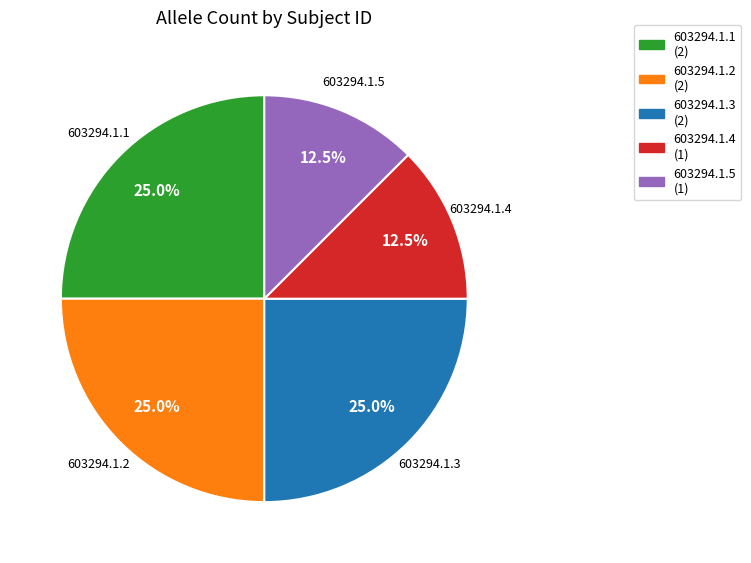

Approximately how many times larger is the value at 603294.1.4 compared to 603294.1.1?

0.5